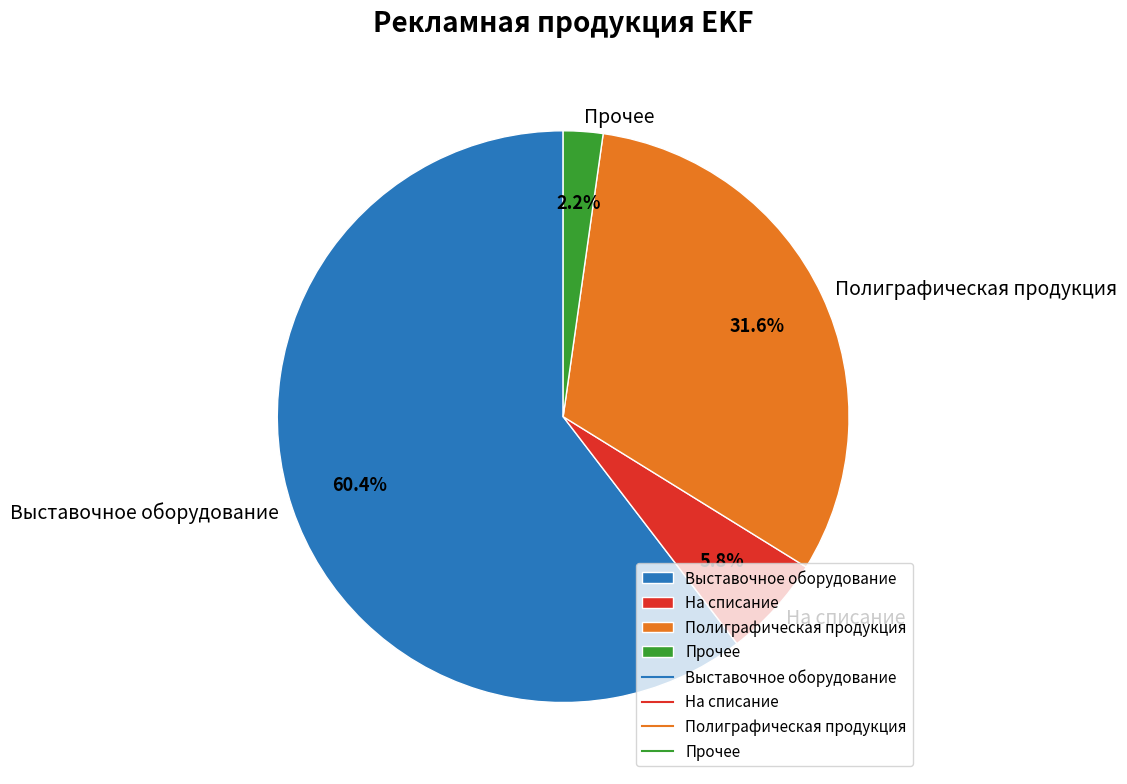

What portion of the pie excludes Прочее?

97.8%